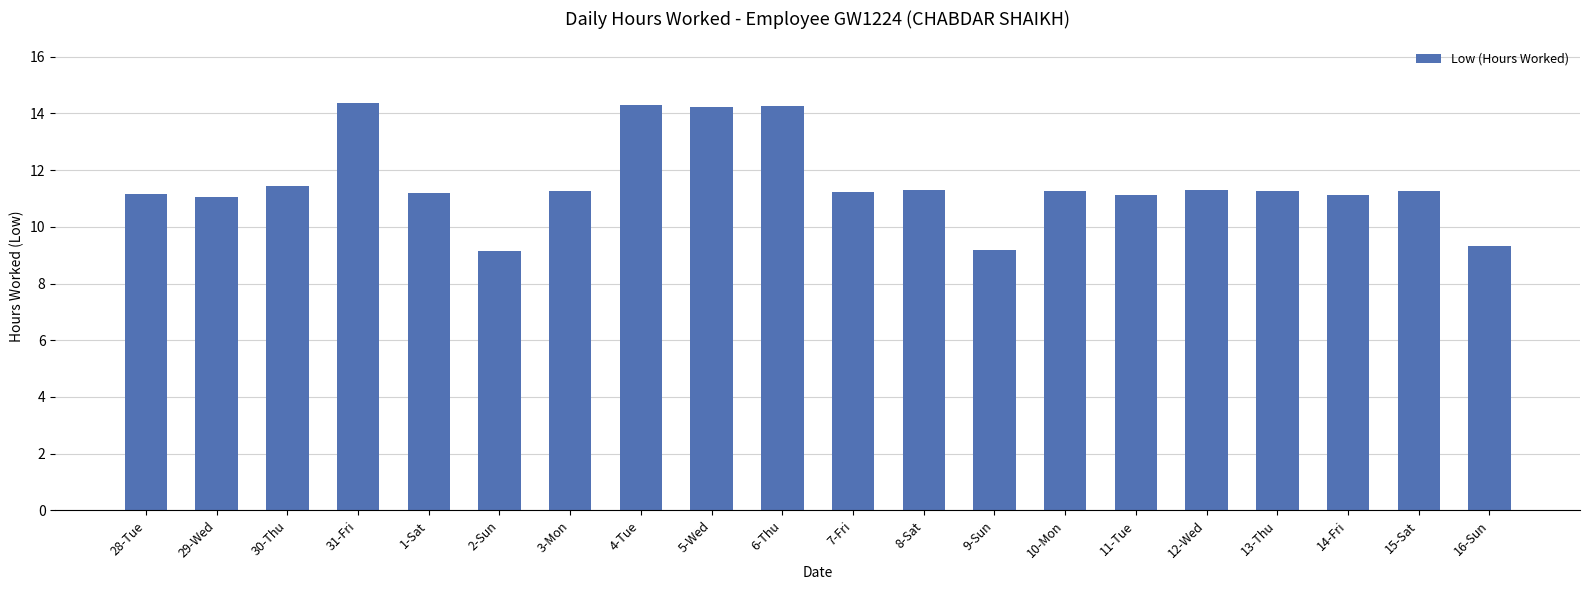

At which label does the data first exceed 11?

28-Tue